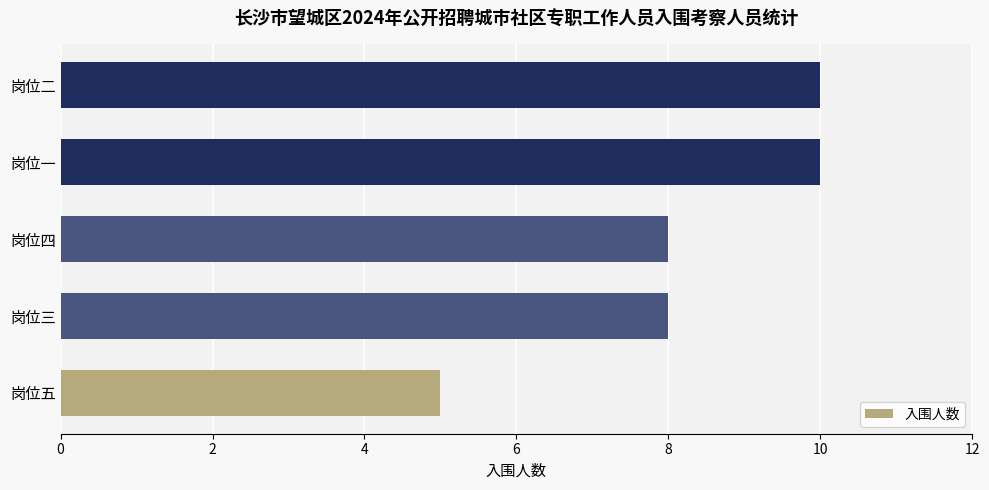

True or false: the data shows 10 at 岗位一.

True